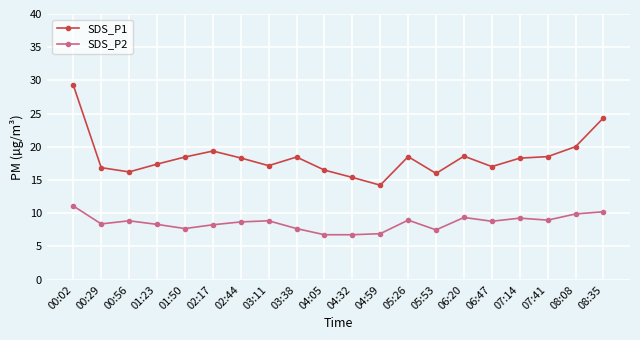

What is the lowest value of the SDS_P2 series?

6.8